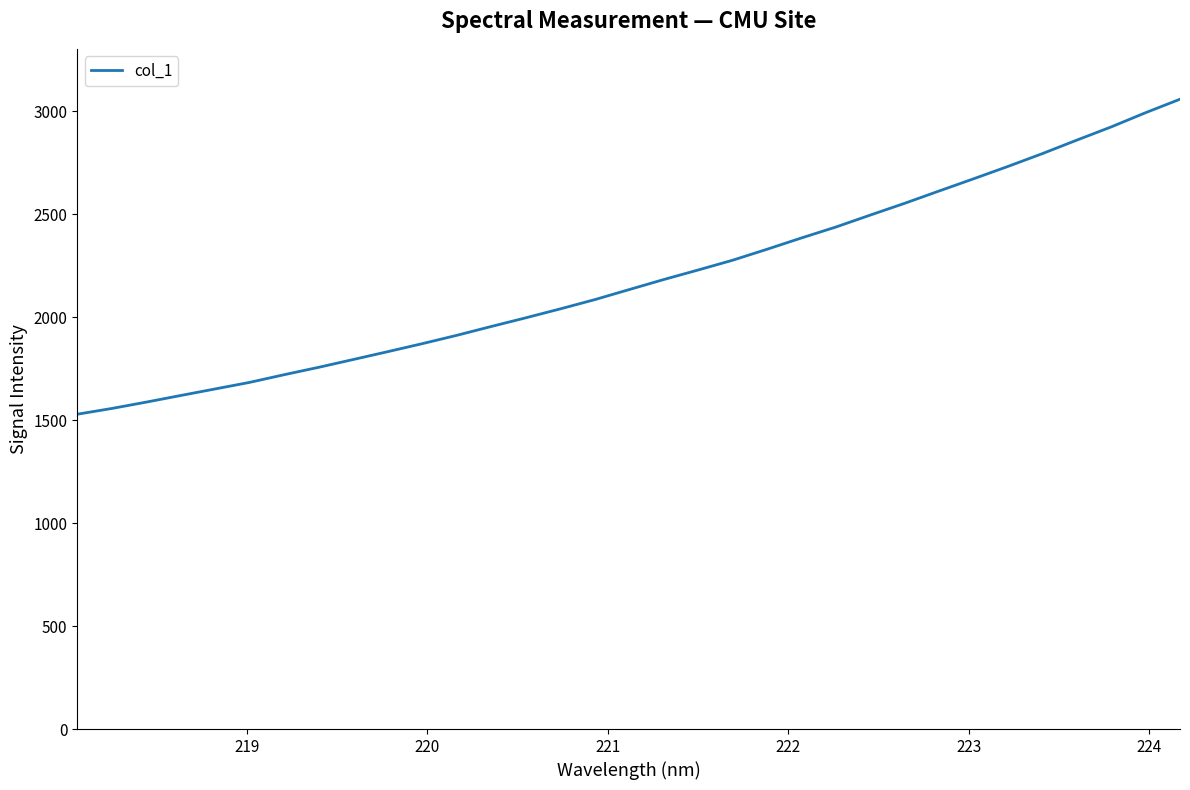

What is the smallest value displayed?

1529.1